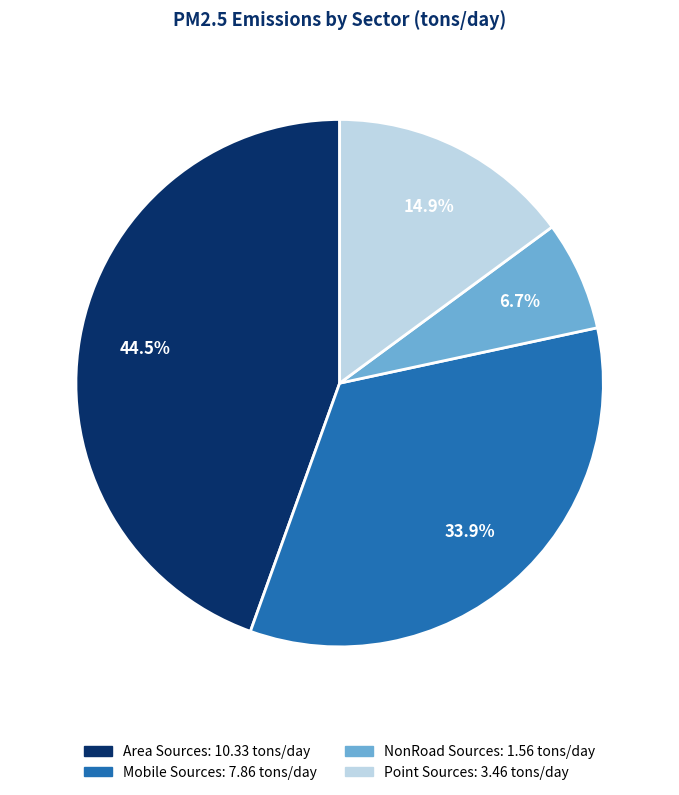

How many slices are in this pie chart?

4